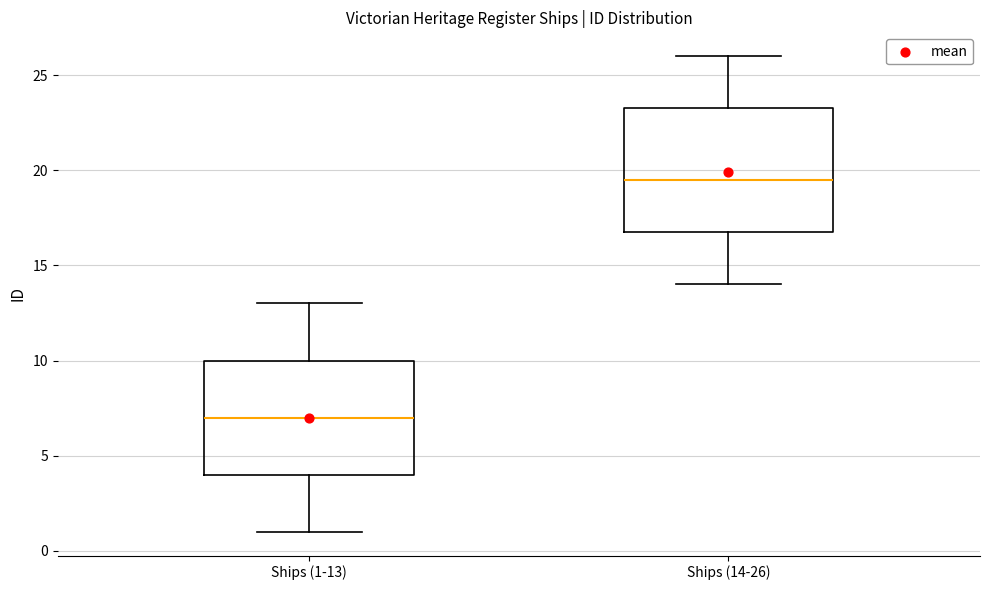

Where does the upper whisker of the box for Ships (1-13) end on the y-axis? The values are not printed on the chart, so give them approximately, as read against the axis.

13.0